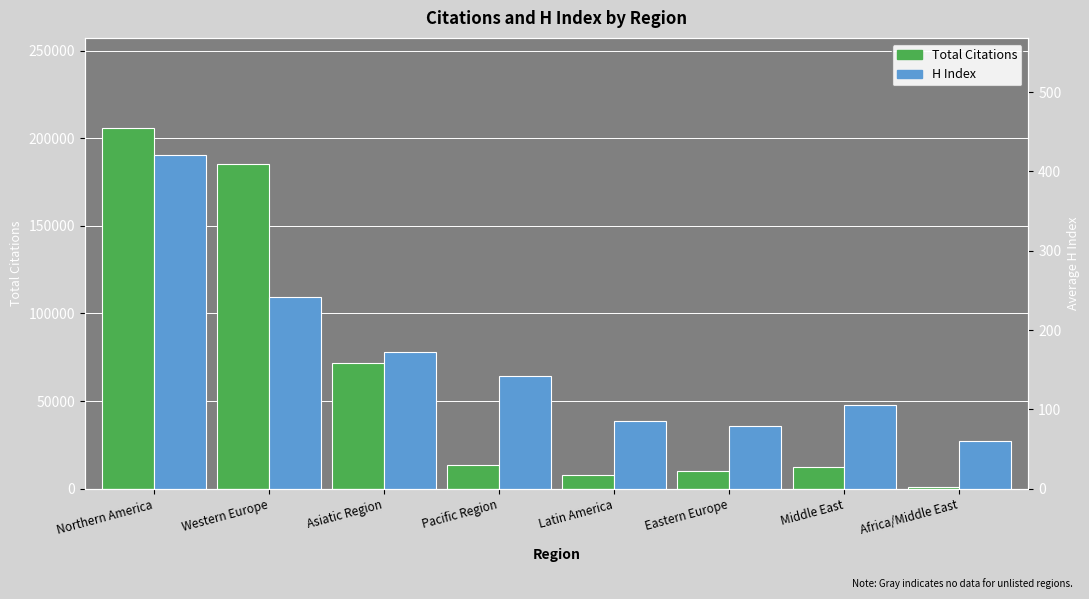

The Total Citations series shows 8997 at Pacific Region. True or false?

False